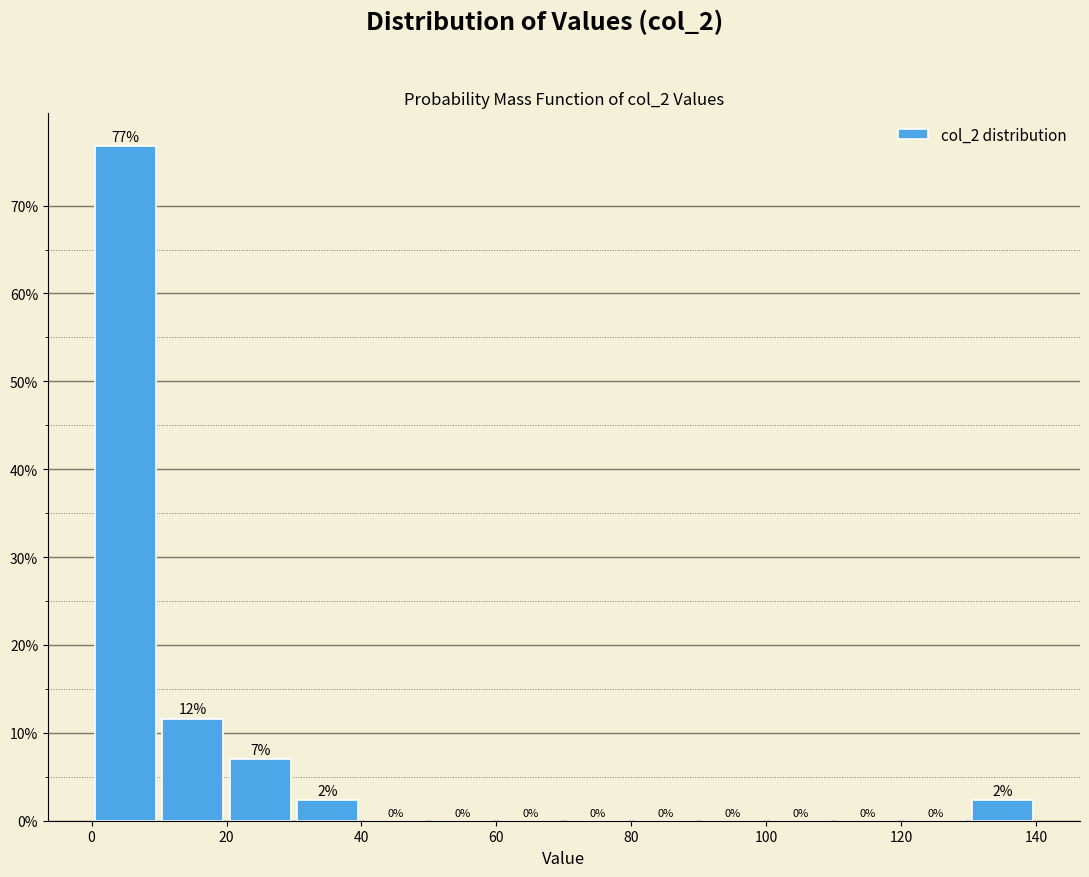

Which range on the x-axis has the tallest bar?

0 to 10